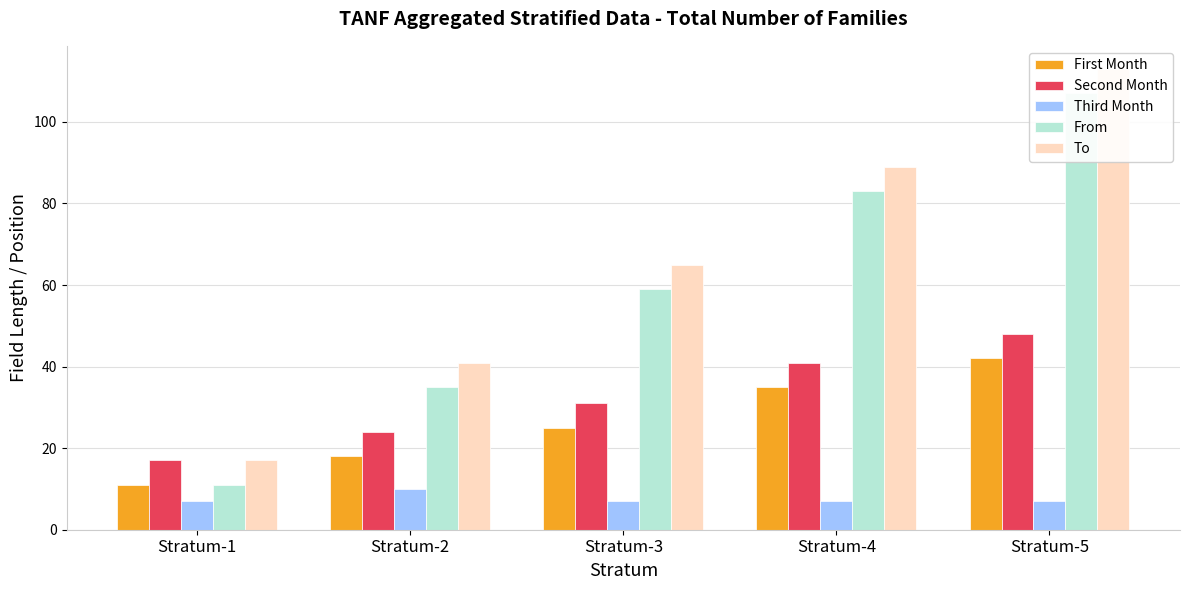

Is it true that Third Month equals 1 at Stratum-3?

False